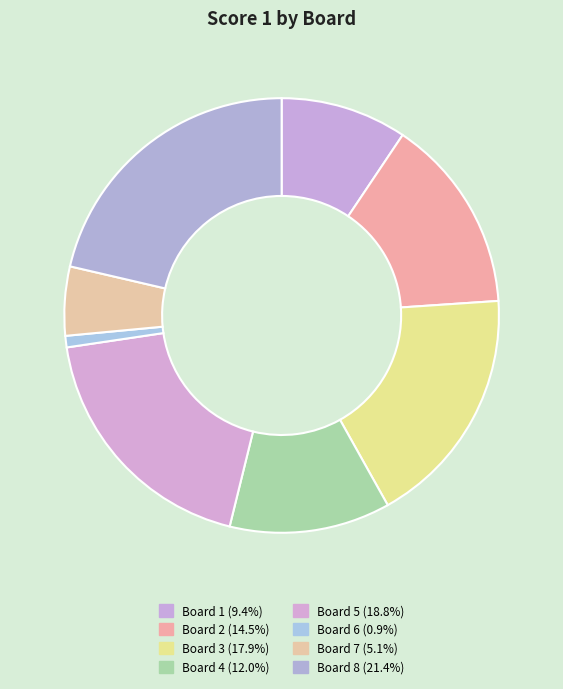

How many segments does this pie chart have?

8